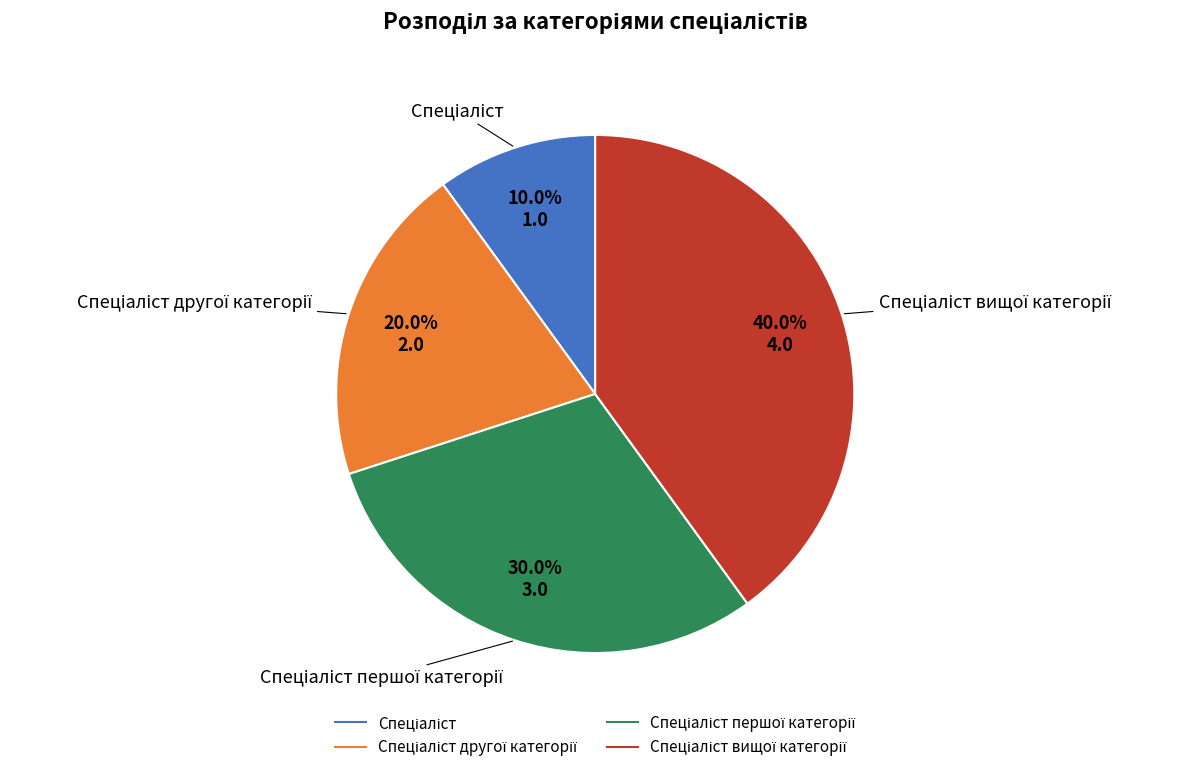

How many slices are in this pie chart?

4